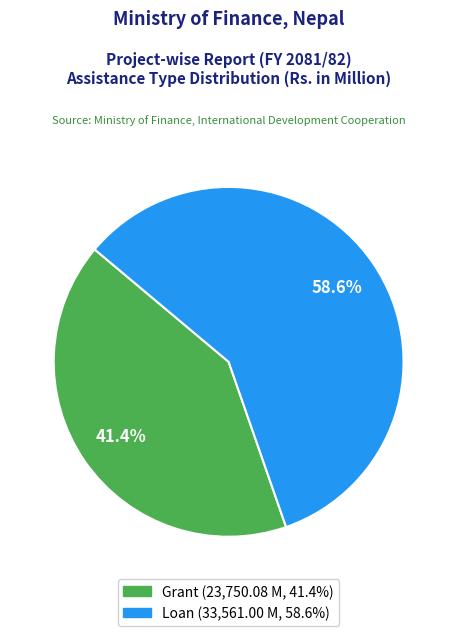

Does any single category account for the majority?

Yes